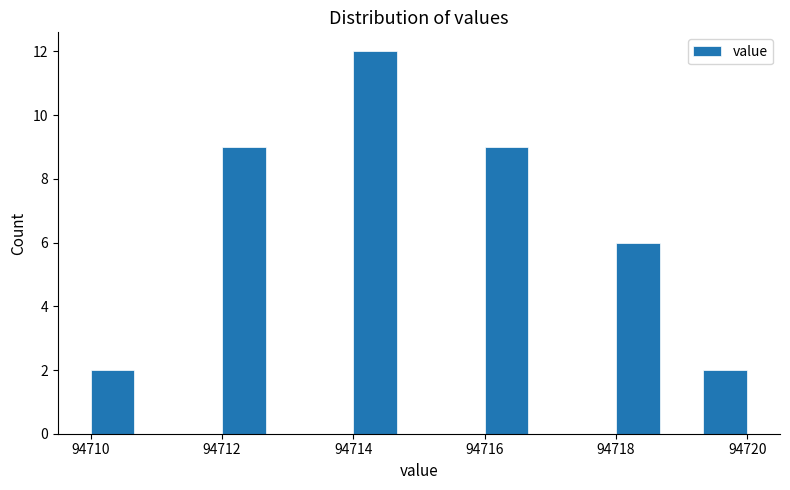

Read against the x-axis, roughly where is the centre of the tallest bar?

94714.4